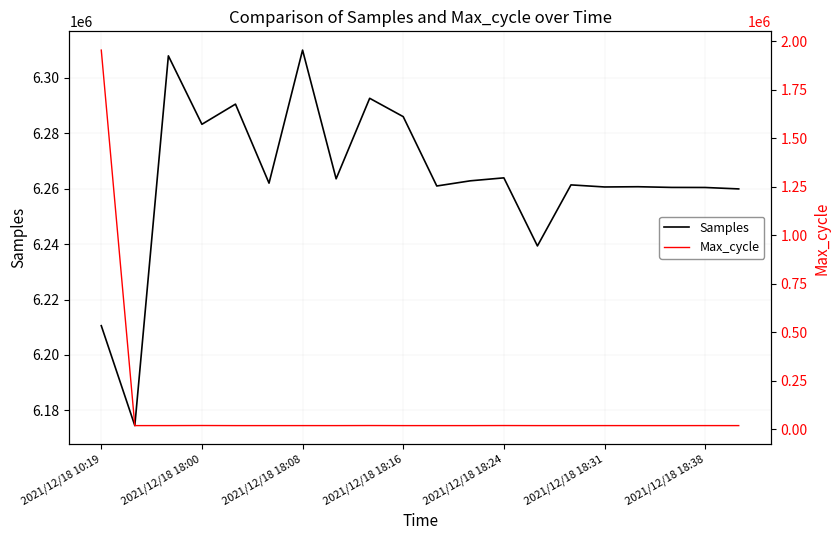

The value of Samples at 2021/12/18 18:24 is 6263867. True or false?

True